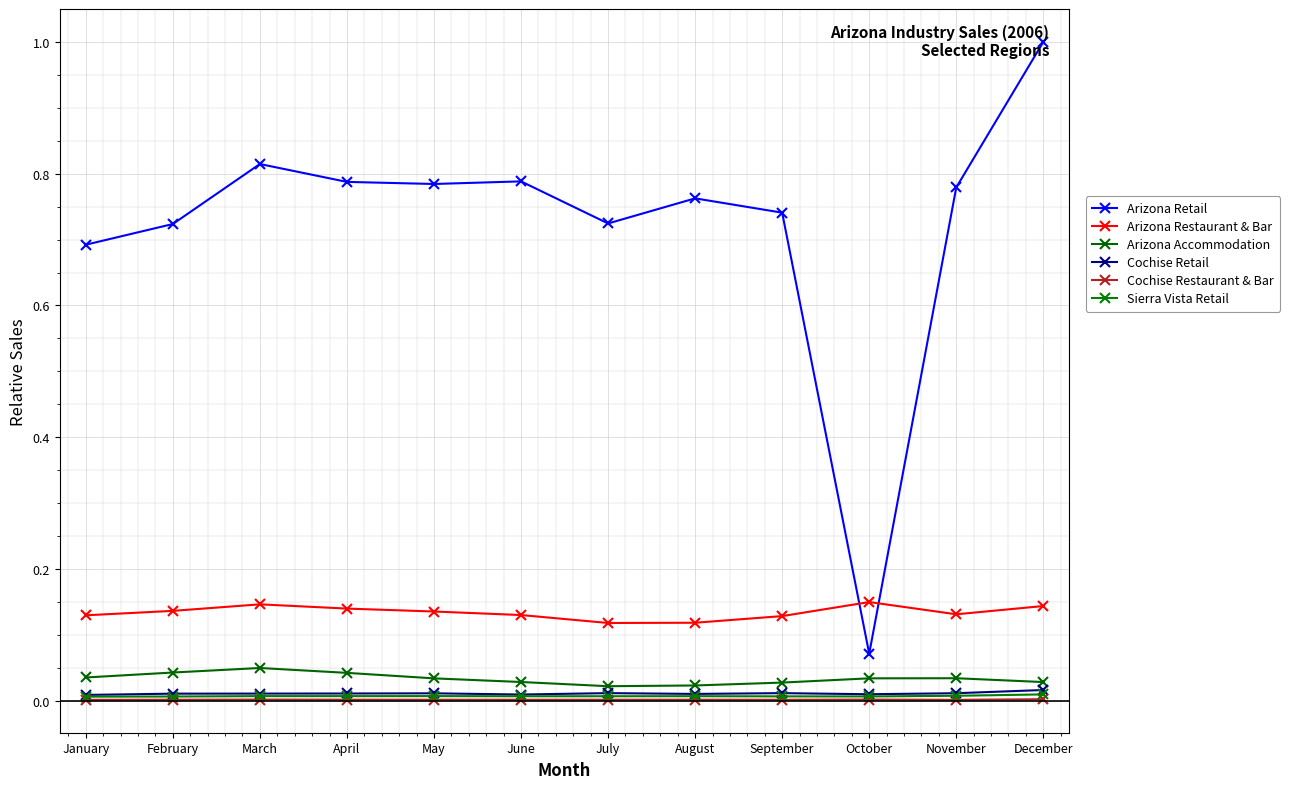

True or false: Cochise Restaurant & Bar and Arizona Retail cross at least once.

False